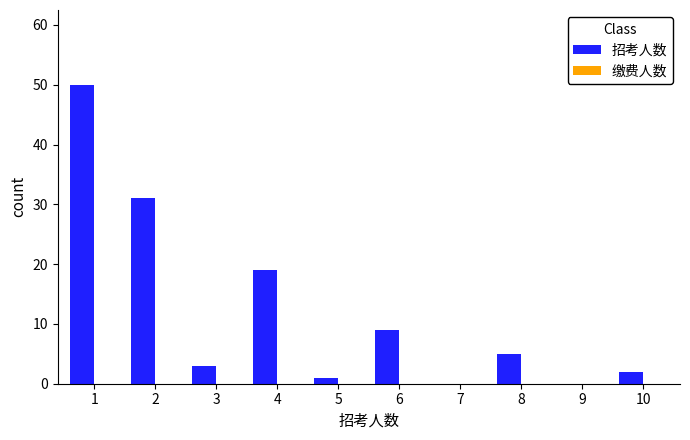

What is the sum of all values?

120